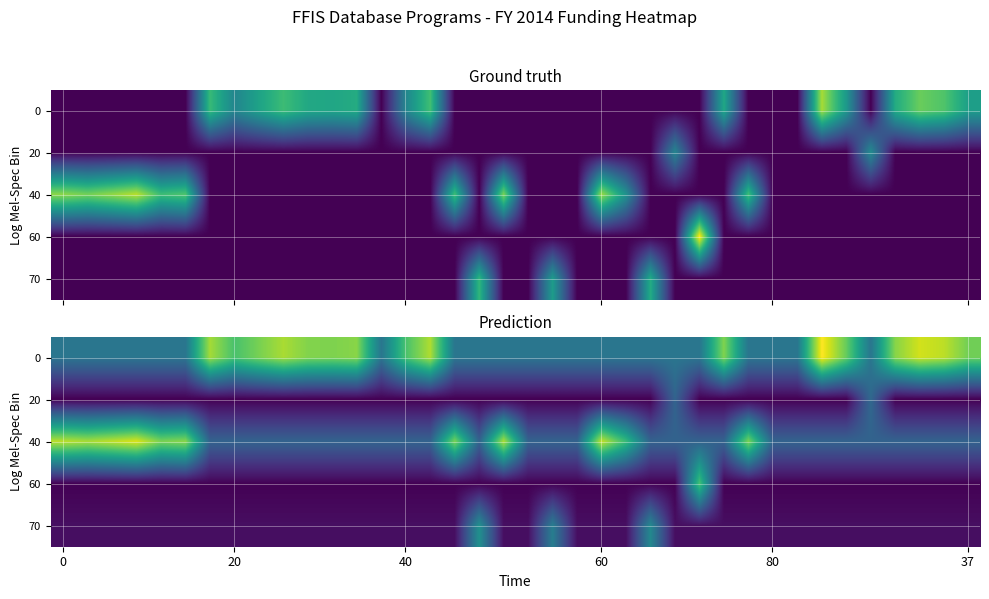

What is the sum of all 40 values?

149.9